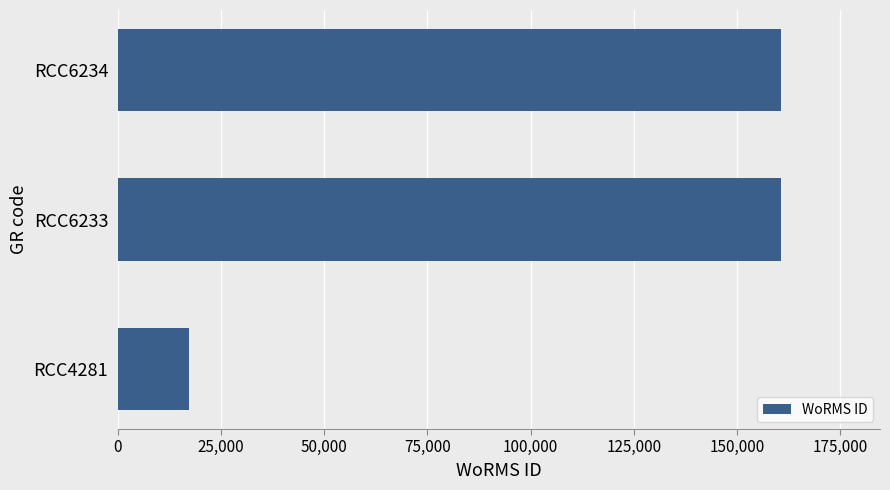

What is the sum of all values?

338519